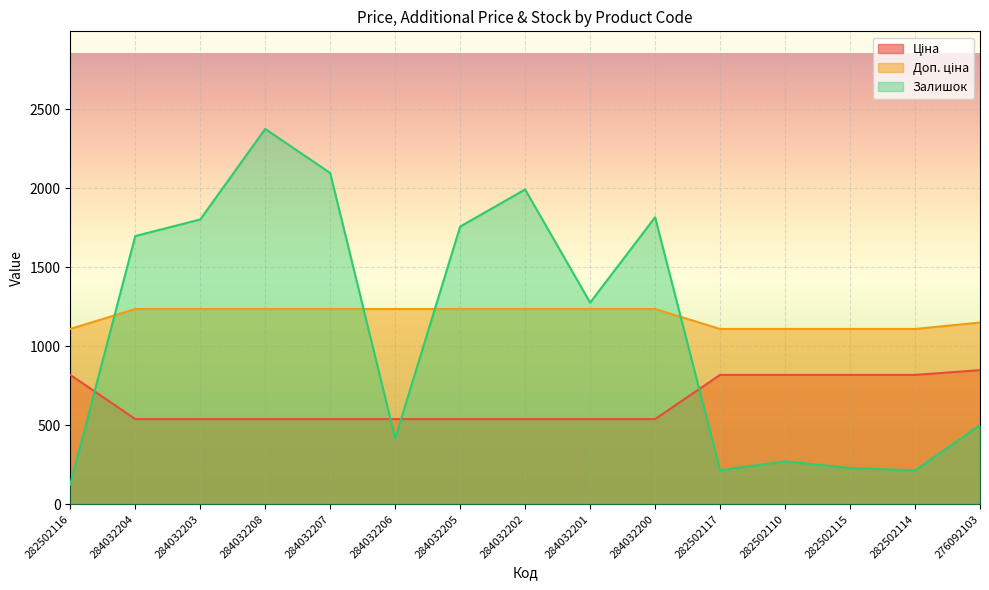

What position from the left is 282502115?

13